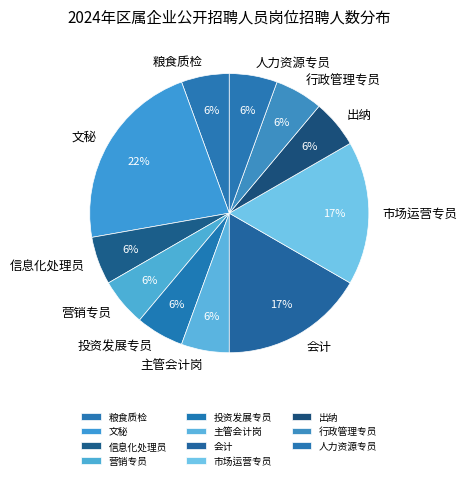

True or false: 会计 accounts for 1% of the total.

False